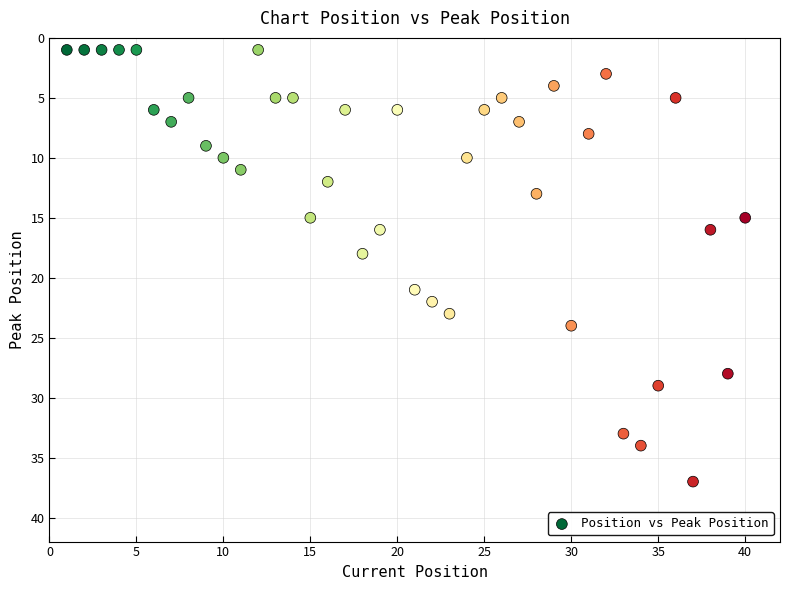

What is the range of Y values (max minus min)?

36